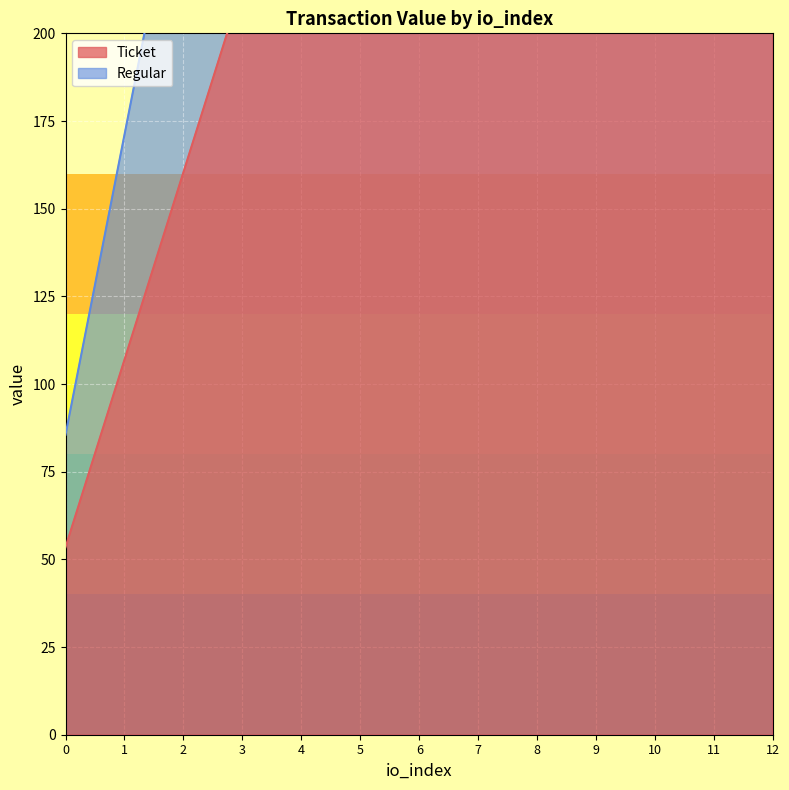

What is the highest value of the Regular series?

1112.0